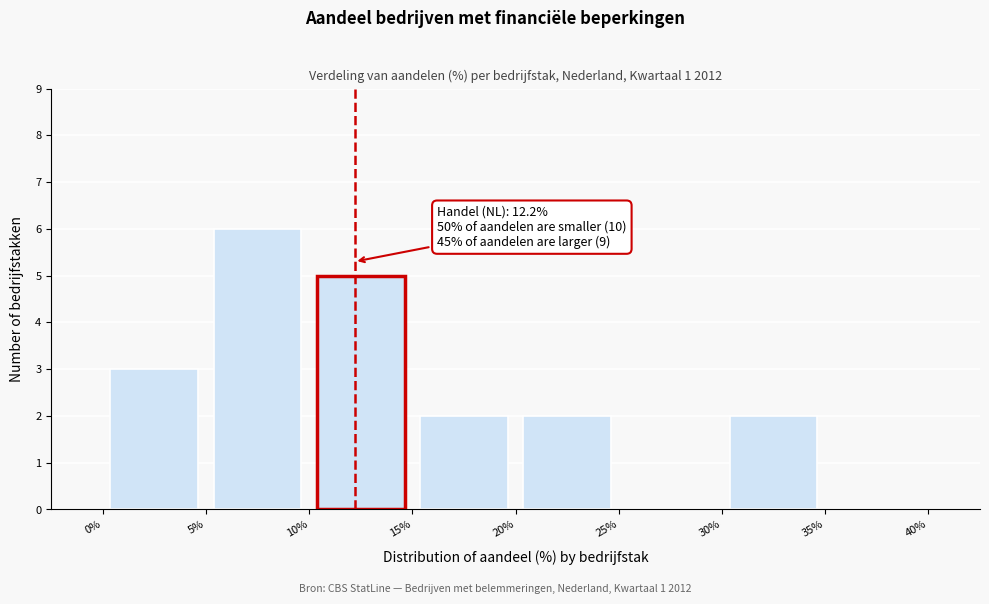

Over which range of the x-axis is the bar tallest?

5% to 10%